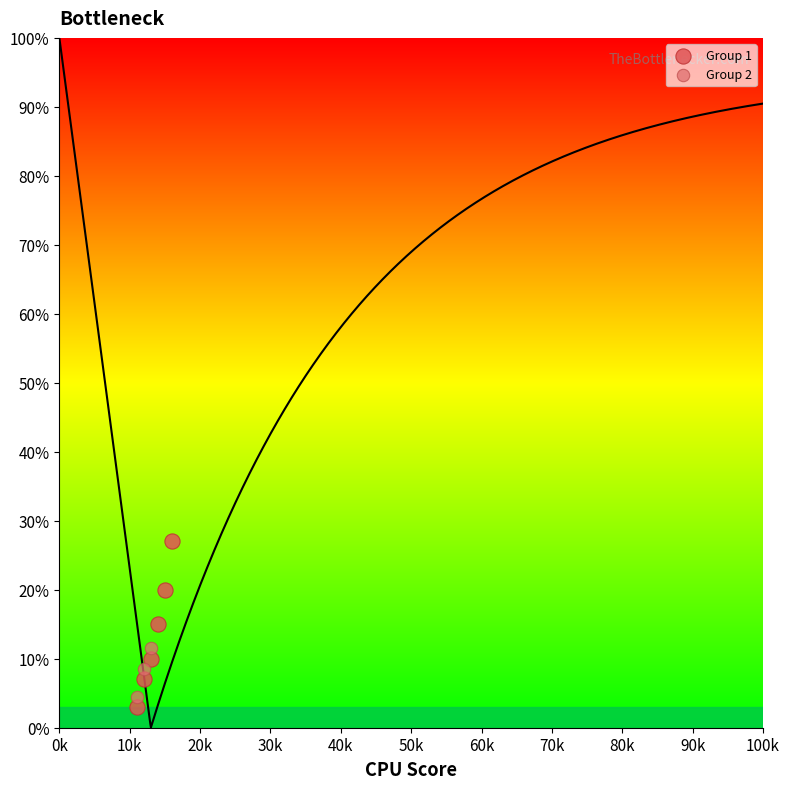

Which series has the largest Y range (max minus min)?

Group 1